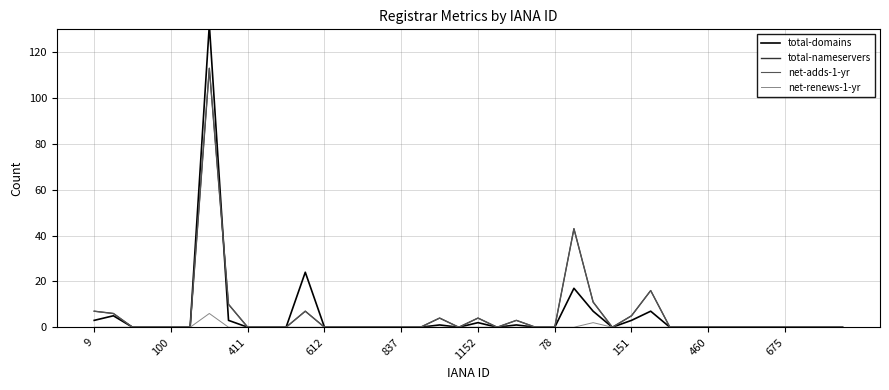

Reading left to right, transcribe all the data shown in this chart.

total-domains: 3	5	0	0	0	0	132	3	0	0	0	24	0	0	0	0	0	0	1	0	2	0	1	0	0	17	7	0	3	7	0	0	0	0	0	0	0	0	0	0
total-nameservers: 7	6	0	0	0	0	113	10	0	0	0	7	0	0	0	0	0	0	4	0	4	0	3	0	0	43	11	0	5	16	0	0	0	0	0	0	0	0	0	0
net-adds-1-yr: 7	6	0	0	0	0	113	10	0	0	0	7	0	0	0	0	0	0	4	0	4	0	3	0	0	43	11	0	5	16	0	0	0	0	0	0	0	0	0	0
net-renews-1-yr: 0	0	0	0	0	0	6	0	0	0	0	0	0	0	0	0	0	0	0	0	0	0	0	0	0	0	2	0	0	0	0	0	0	0	0	0	0	0	0	0